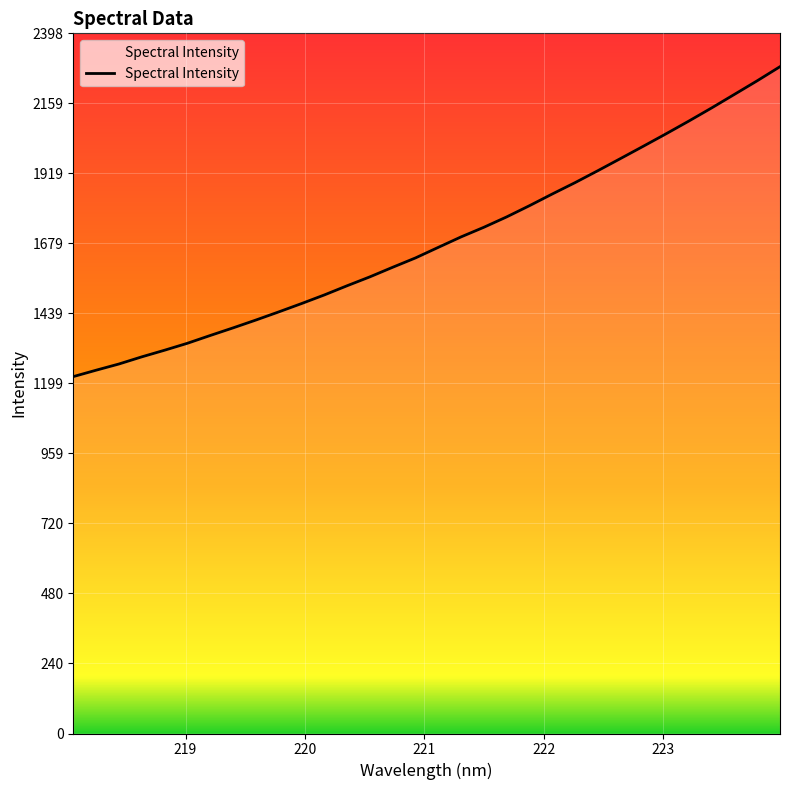

What is the minimum value shown in the chart?

1222.5